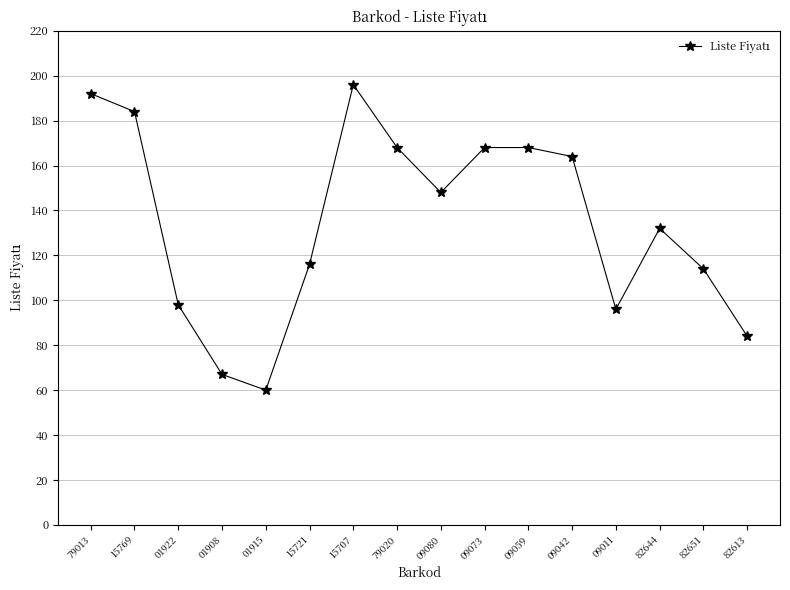

What is the label of the 2nd point from the right?

82651